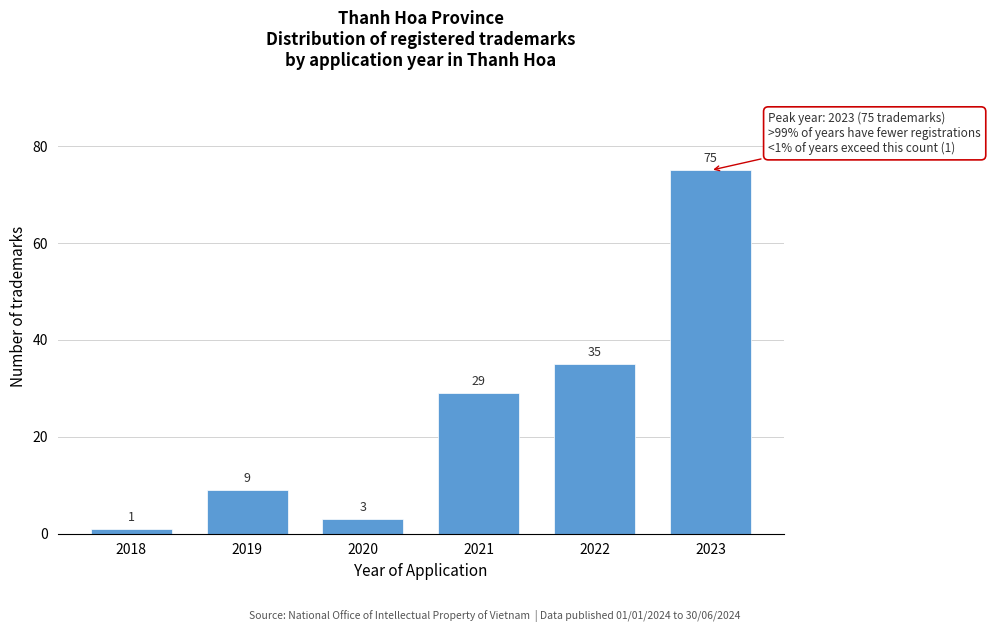

Reading left to right, what are all the values shown in this chart?

2018=1	2019=9	2020=3	2021=29	2022=35	2023=75